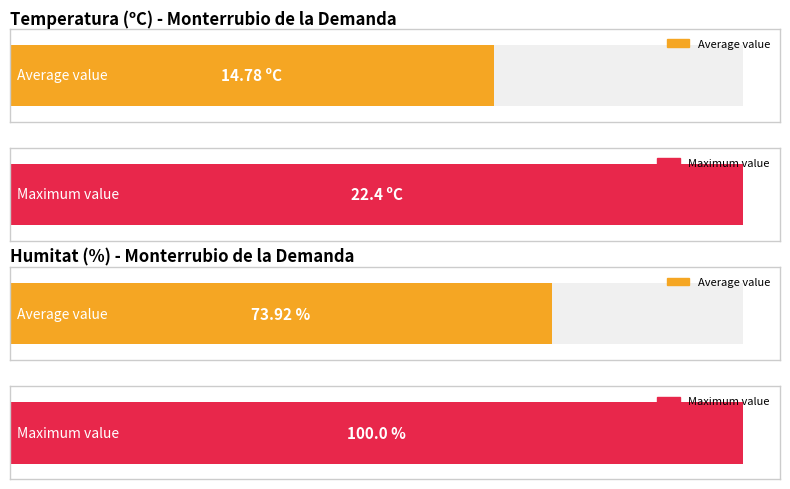

Which series has the largest total across all categories?

Humitat (%)